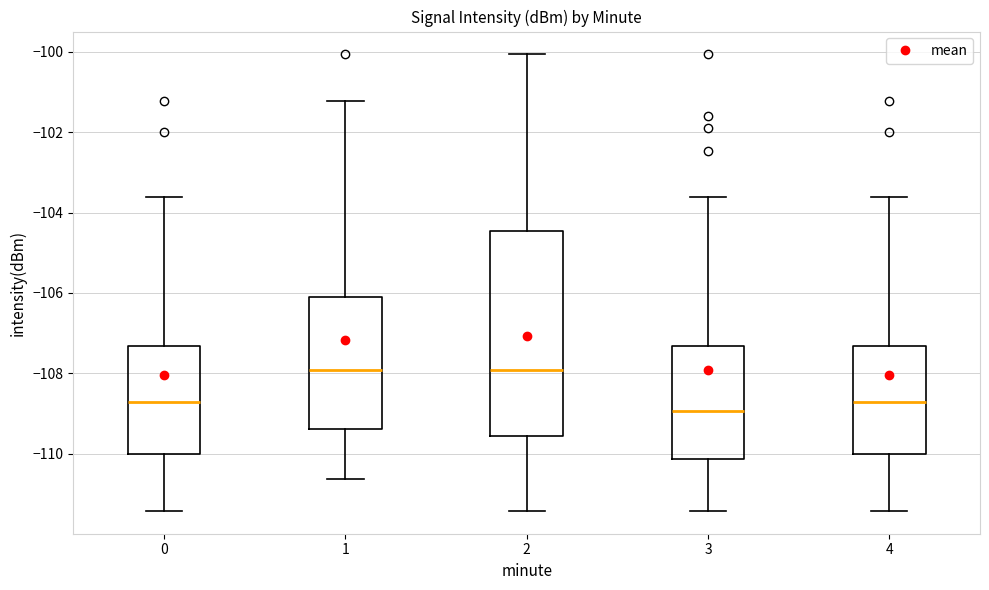

Reading left to right, read every box against the y-axis: the position of its median line, the range the box covers, and the ends of its whiskers. The values are not printed on the chart, so give them approximately, as read against the axis.

0: median -108.8, box -110.0 to -107.4, whiskers -111.4 to -103.6
1: median -108.0, box -109.4 to -106.0, whiskers -110.6 to -101.2
2: median -108.0, box -109.6 to -104.4, whiskers -111.4 to -100.0
3: median -109.0, box -110.2 to -107.4, whiskers -111.4 to -103.6
4: median -108.8, box -110.0 to -107.4, whiskers -111.4 to -103.6